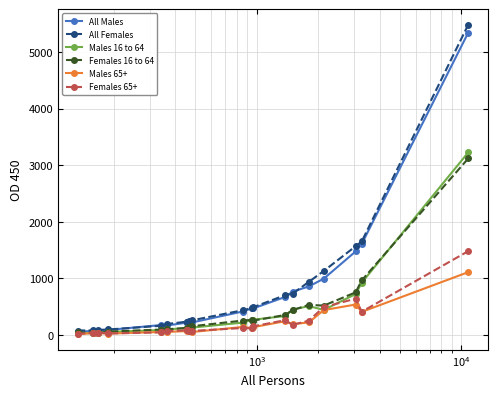

How many lines are shown in the chart?

6